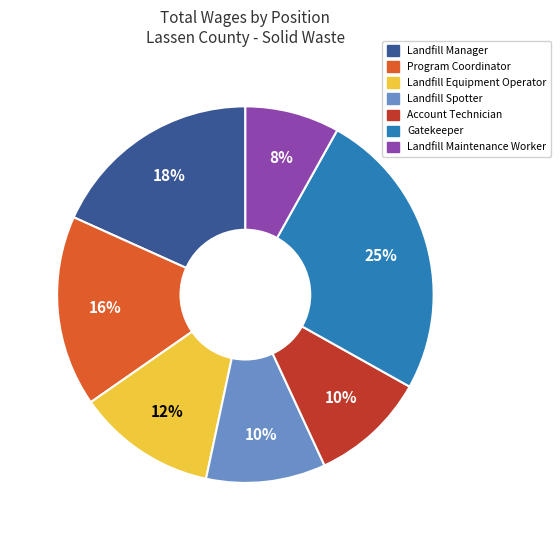

The Landfill Equipment Operator slice represents 12% of the pie. True or false?

True